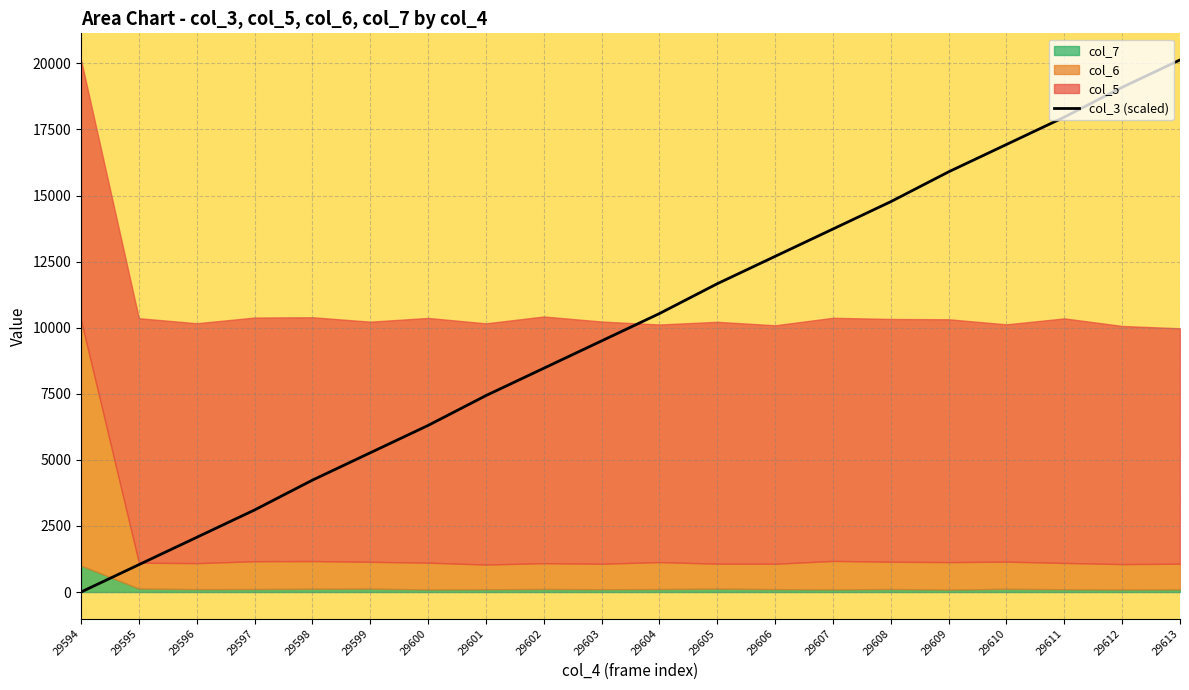

How many data points are above 10534?

10